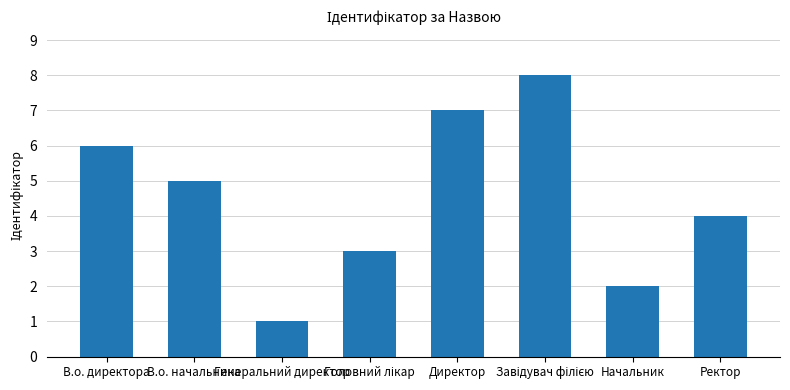

What is the value of the 4th bar from the left?

3